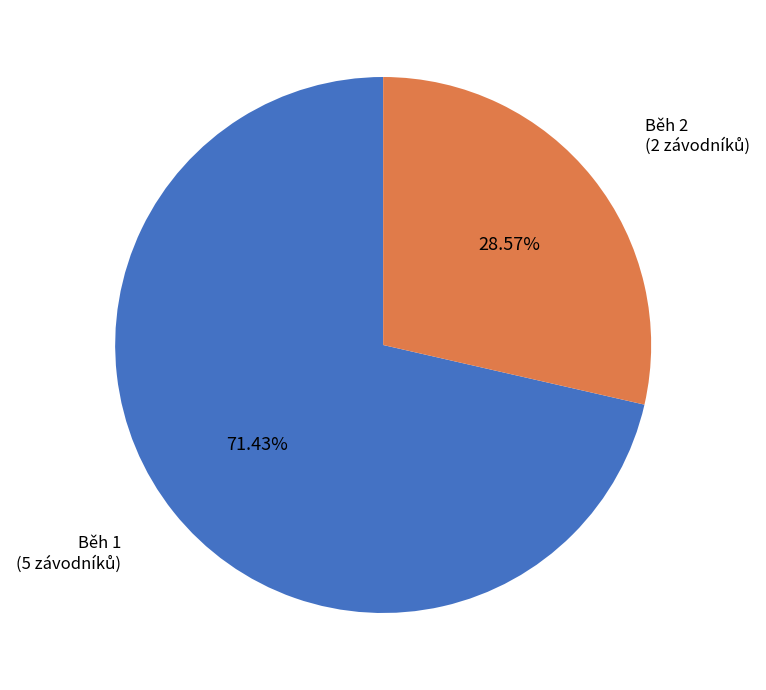

What is the smallest slice in the pie chart?

Běh 2